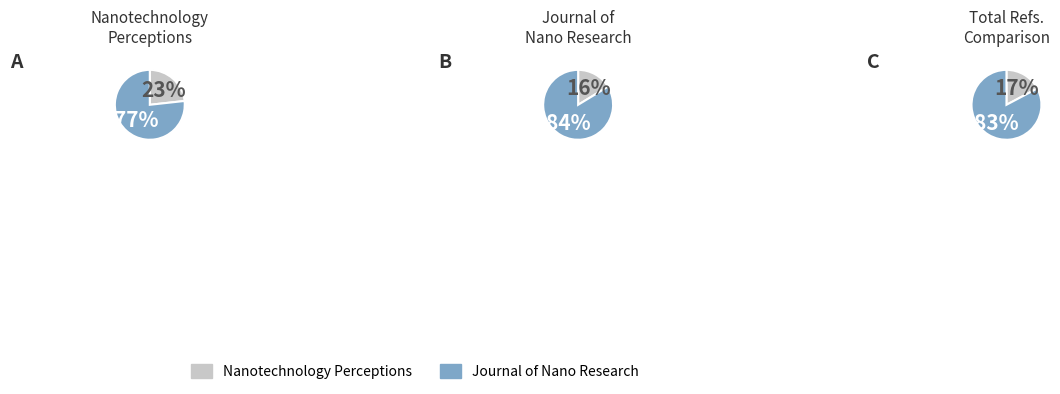

Which category has the biggest portion of the pie?

Journal of Nano Research